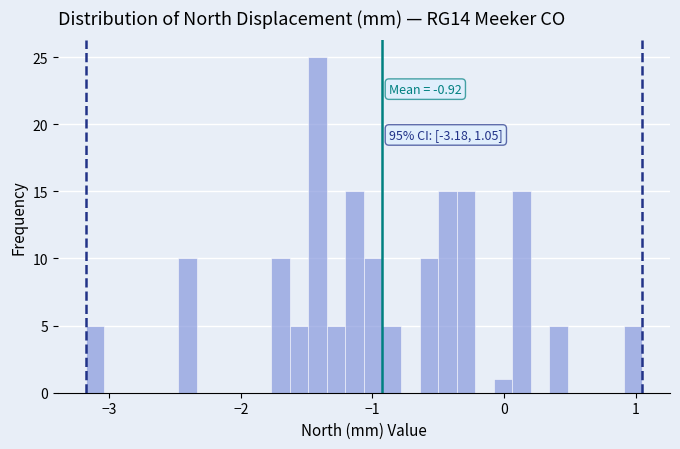

Read against the x-axis, roughly where is the centre of the tallest bar?

-1.4